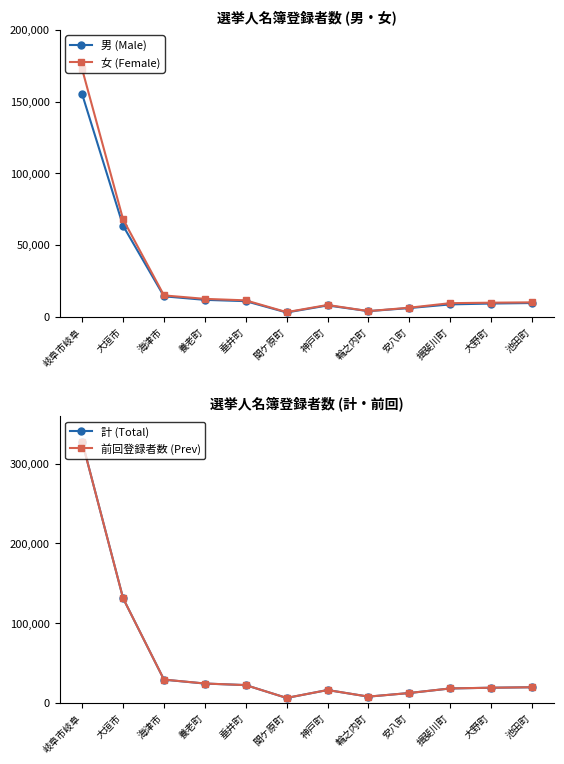

What is the spread (max minus min) of values at 大野町?

9726